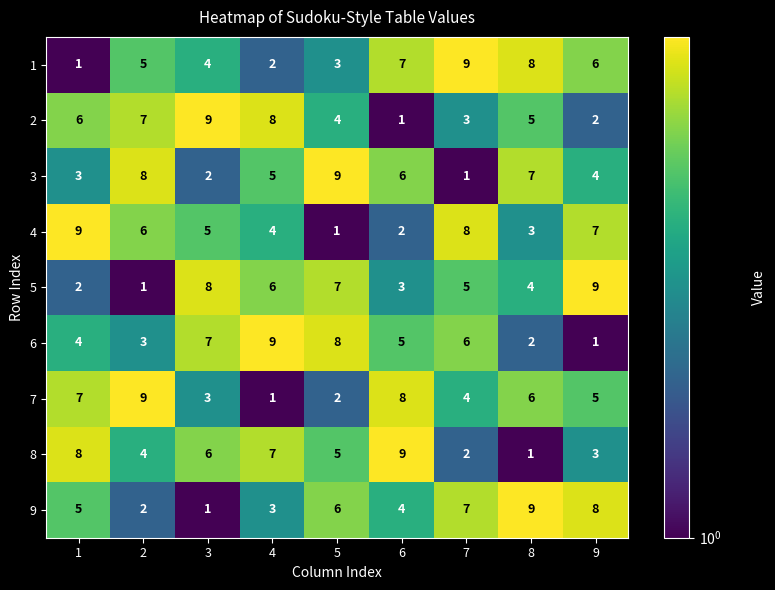

Between 7 and 8, which series saw the biggest shift?

3